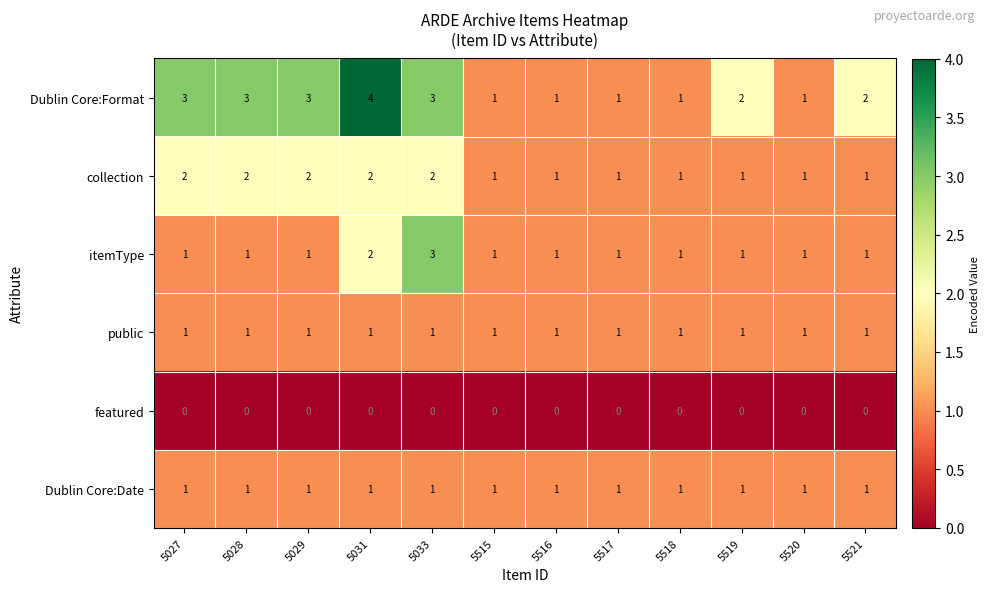

Which series has the largest total across all categories?

Dublin Core:Format